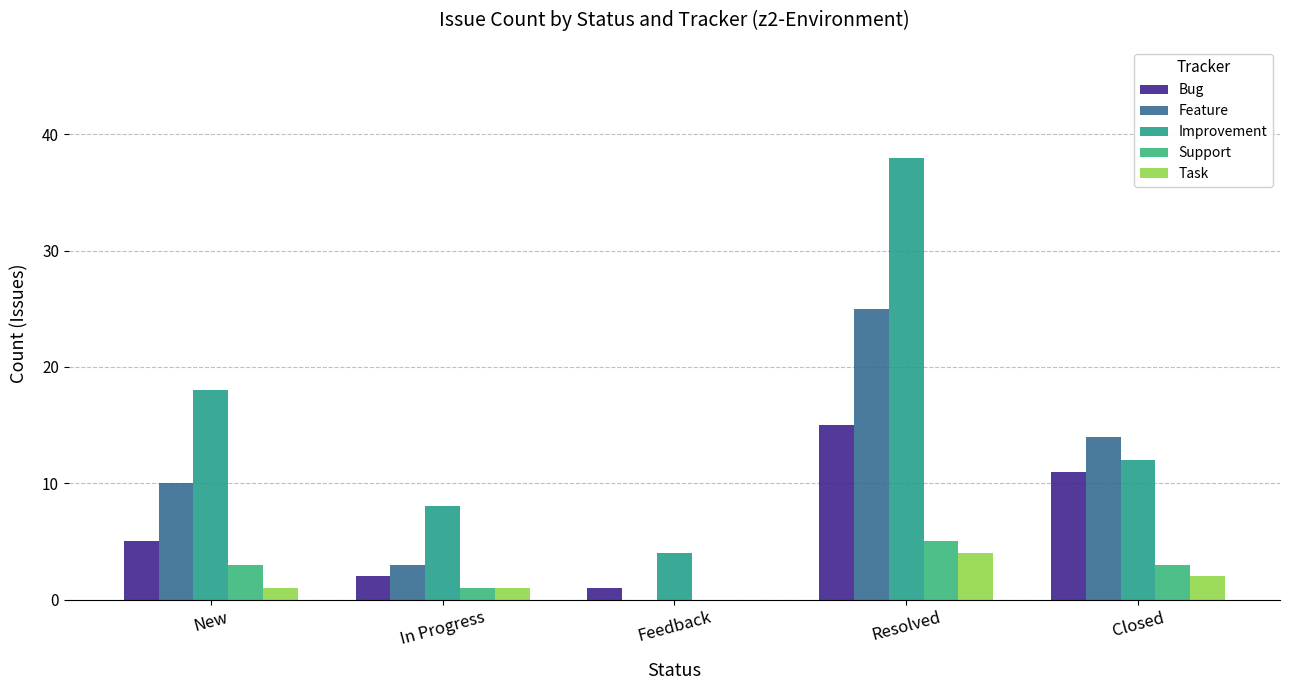

Reading left to right, list all the values displayed in this chart.

Bug: 5	2	1	15	11
Feature: 10	3	0	25	14
Improvement: 18	8	4	38	12
Support: 3	1	0	5	3
Task: 1	1	0	4	2